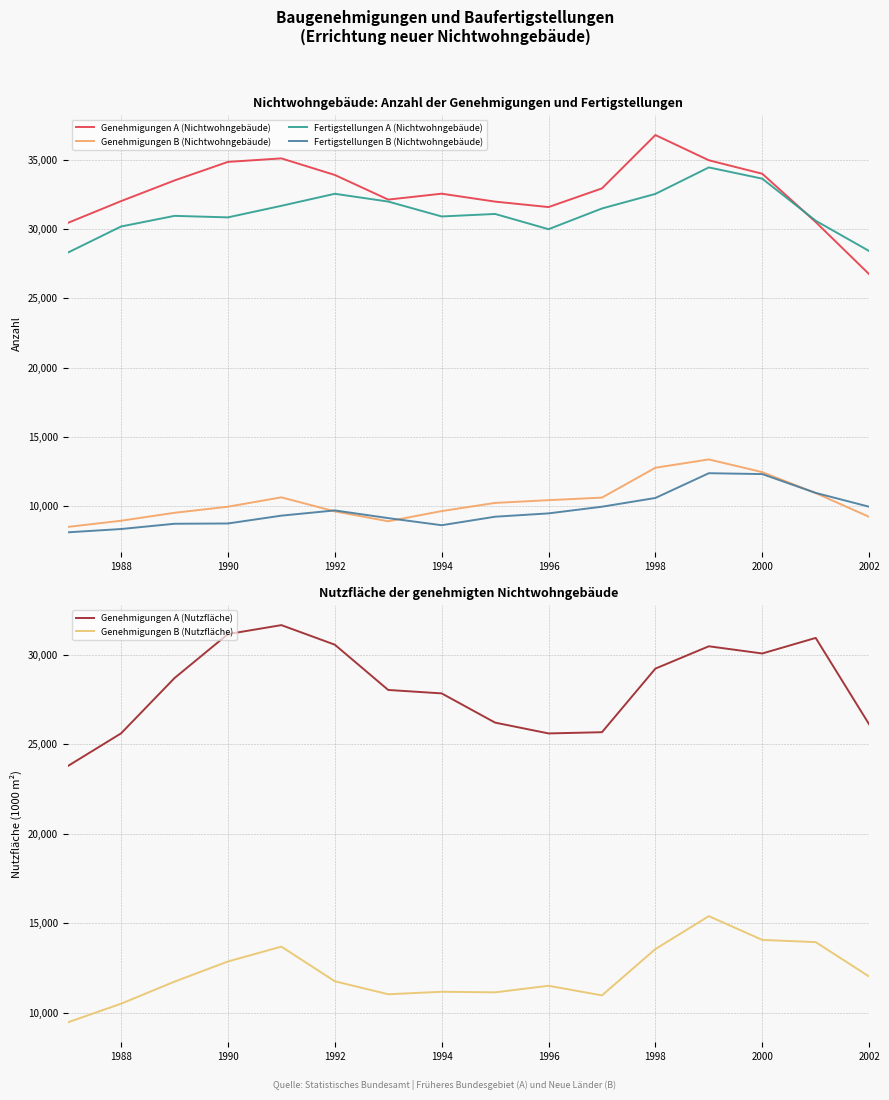

The Fertigstellungen B (Nichtwohngebäude) series shows 8635 at 1994. True or false?

True